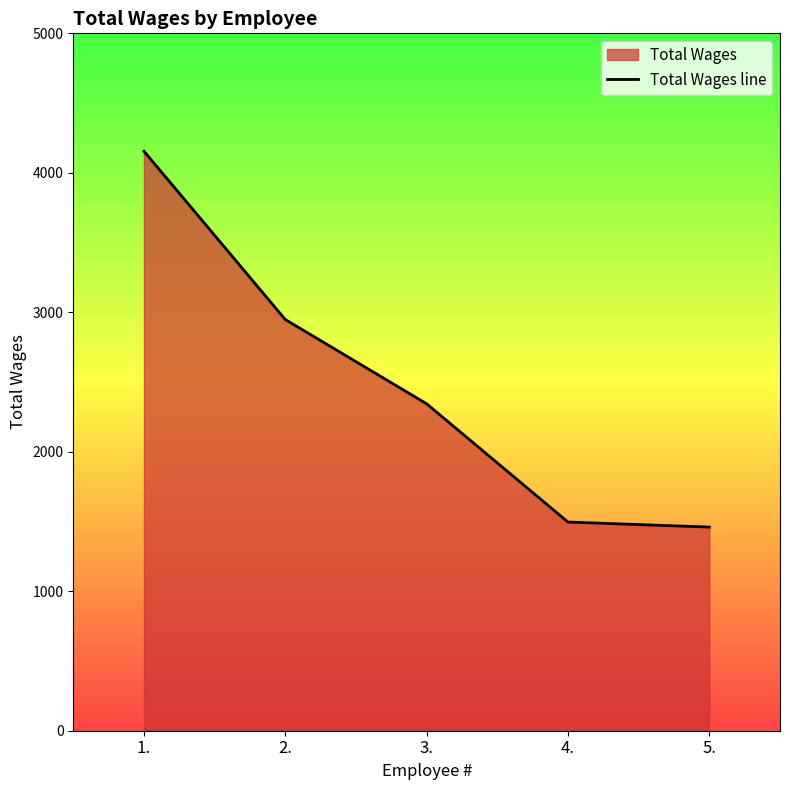

What is the change in value from 2. to 5.?

-1488